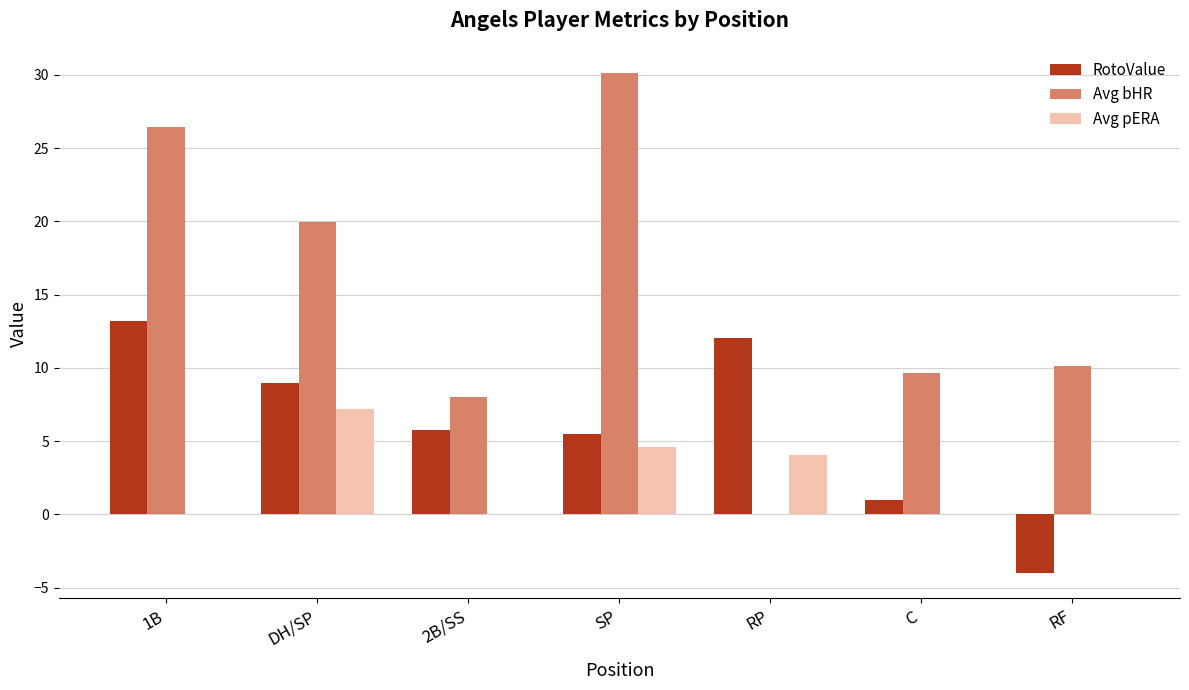

What is the sum of all RotoValue values?

42.4